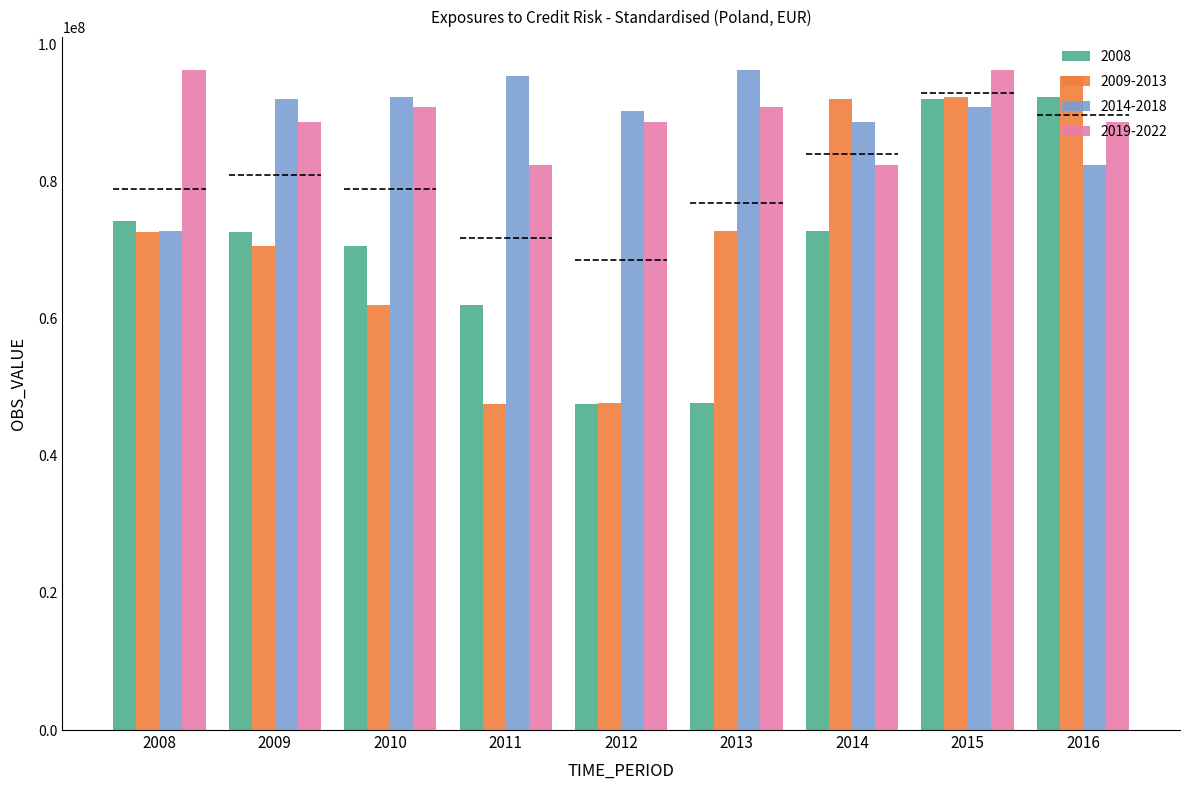

Reading right to left, list all the values displayed in this chart.

2008: 92334798	92055991	72801994	47678573	47515480	61965849	70611778	72668516	74228222
2009-2013: 95411544	92334798	92055991	72801994	47678573	47515480	61965849	70611778	72668516
2014-2018: 82462613	90949874	88685983	96282268	90323721	95411544	92334798	92055991	72801994
2019-2022: 88685983	96282268	82462613	90949874	88685983	82462613	90949874	88685983	96282268